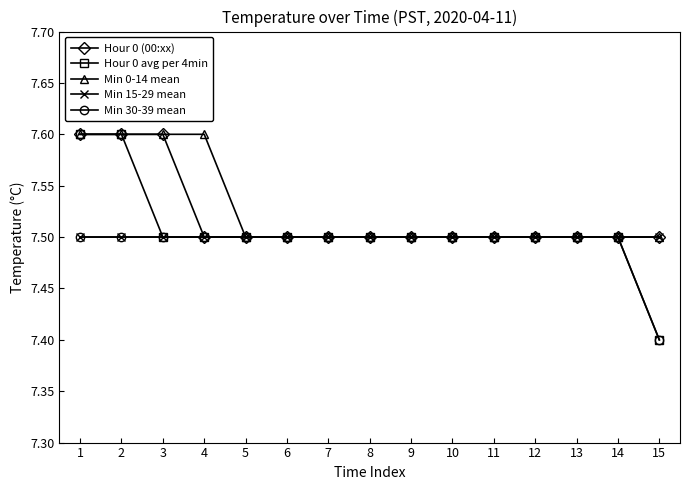

What is the total value across all series at 13?

37.5